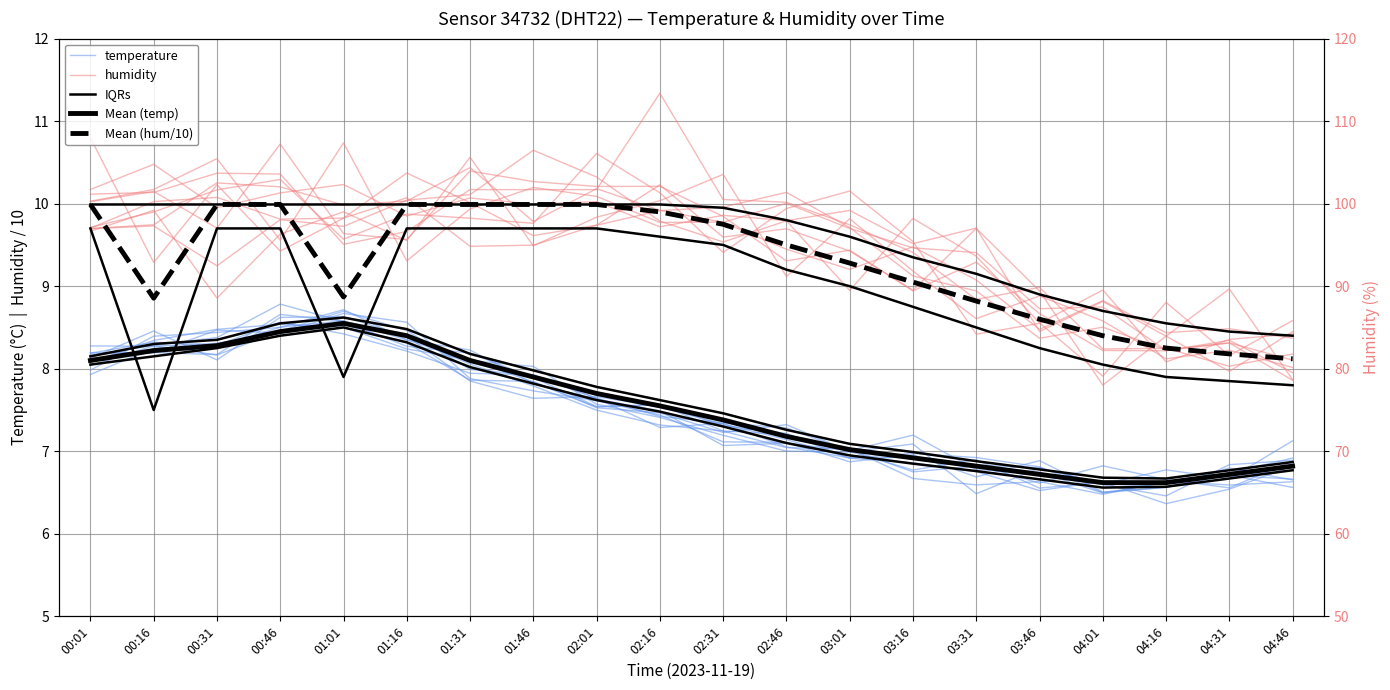

What is the label of the 4th point from the right?

04:01